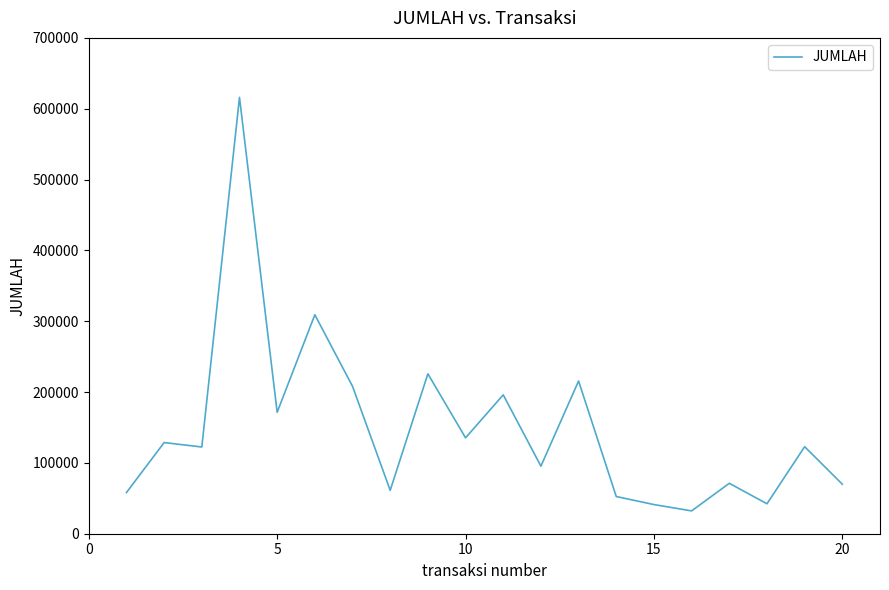

What is the difference between the maximum and minimum values?

583815